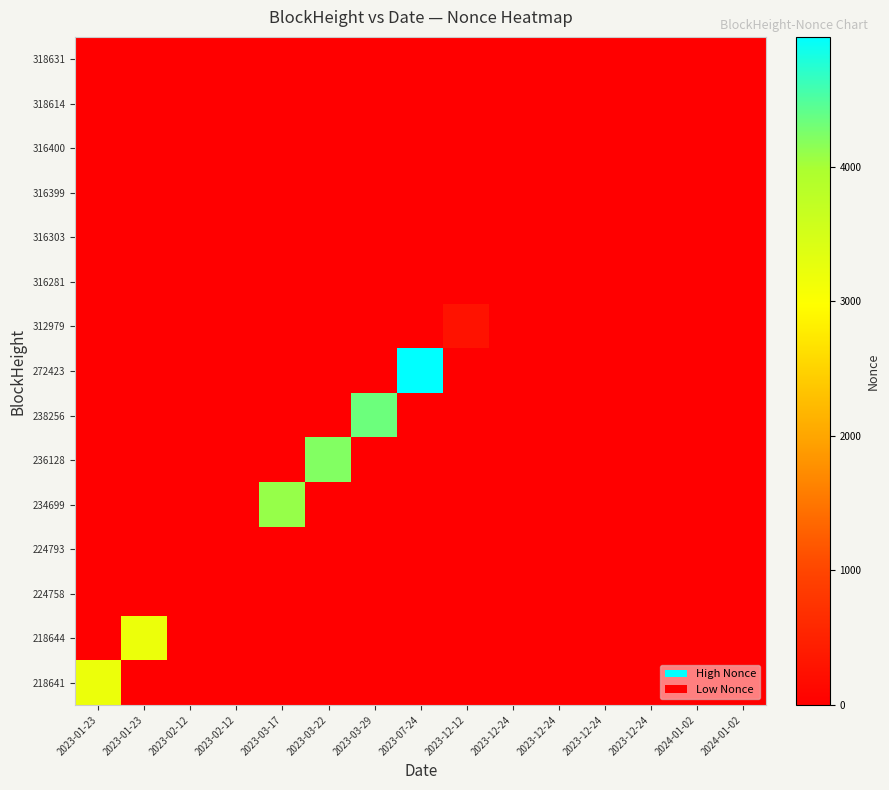

Reading left to right, what are all the values shown in this chart?

218641: 2023-01-23=3202	2023-01-23=0	2023-02-12=0	2023-02-12=0	2023-03-17=0	2023-03-22=0	2023-03-29=0	2023-07-24=0	2023-12-12=0	2023-12-24=0	2023-12-24=0	2023-12-24=0	2023-12-24=0	2024-01-02=0	2024-01-02=0
218644: 2023-01-23=0	2023-01-23=3203	2023-02-12=0	2023-02-12=0	2023-03-17=0	2023-03-22=0	2023-03-29=0	2023-07-24=0	2023-12-12=0	2023-12-24=0	2023-12-24=0	2023-12-24=0	2023-12-24=0	2024-01-02=0	2024-01-02=0
224758: 2023-01-23=0	2023-01-23=0	2023-02-12=0	2023-02-12=0	2023-03-17=0	2023-03-22=0	2023-03-29=0	2023-07-24=0	2023-12-12=0	2023-12-24=0	2023-12-24=0	2023-12-24=0	2023-12-24=0	2024-01-02=0	2024-01-02=0
224793: 2023-01-23=0	2023-01-23=0	2023-02-12=0	2023-02-12=1	2023-03-17=0	2023-03-22=0	2023-03-29=0	2023-07-24=0	2023-12-12=0	2023-12-24=0	2023-12-24=0	2023-12-24=0	2023-12-24=0	2024-01-02=0	2024-01-02=0
234699: 2023-01-23=0	2023-01-23=0	2023-02-12=0	2023-02-12=0	2023-03-17=4098	2023-03-22=0	2023-03-29=0	2023-07-24=0	2023-12-12=0	2023-12-24=0	2023-12-24=0	2023-12-24=0	2023-12-24=0	2024-01-02=0	2024-01-02=0
236128: 2023-01-23=0	2023-01-23=0	2023-02-12=0	2023-02-12=0	2023-03-17=0	2023-03-22=4211	2023-03-29=0	2023-07-24=0	2023-12-12=0	2023-12-24=0	2023-12-24=0	2023-12-24=0	2023-12-24=0	2024-01-02=0	2024-01-02=0
238256: 2023-01-23=0	2023-01-23=0	2023-02-12=0	2023-02-12=0	2023-03-17=0	2023-03-22=0	2023-03-29=4343	2023-07-24=0	2023-12-12=0	2023-12-24=0	2023-12-24=0	2023-12-24=0	2023-12-24=0	2024-01-02=0	2024-01-02=0
272423: 2023-01-23=0	2023-01-23=0	2023-02-12=0	2023-02-12=0	2023-03-17=0	2023-03-22=0	2023-03-29=0	2023-07-24=4964	2023-12-12=0	2023-12-24=0	2023-12-24=0	2023-12-24=0	2023-12-24=0	2024-01-02=0	2024-01-02=0
312979: 2023-01-23=0	2023-01-23=0	2023-02-12=0	2023-02-12=0	2023-03-17=0	2023-03-22=0	2023-03-29=0	2023-07-24=0	2023-12-12=264	2023-12-24=0	2023-12-24=0	2023-12-24=0	2023-12-24=0	2024-01-02=0	2024-01-02=0
316281: 2023-01-23=0	2023-01-23=0	2023-02-12=0	2023-02-12=0	2023-03-17=0	2023-03-22=0	2023-03-29=0	2023-07-24=0	2023-12-12=0	2023-12-24=2	2023-12-24=0	2023-12-24=0	2023-12-24=0	2024-01-02=0	2024-01-02=0
316303: 2023-01-23=0	2023-01-23=0	2023-02-12=0	2023-02-12=0	2023-03-17=0	2023-03-22=0	2023-03-29=0	2023-07-24=0	2023-12-12=0	2023-12-24=0	2023-12-24=3	2023-12-24=0	2023-12-24=0	2024-01-02=0	2024-01-02=0
316399: 2023-01-23=0	2023-01-23=0	2023-02-12=0	2023-02-12=0	2023-03-17=0	2023-03-22=0	2023-03-29=0	2023-07-24=0	2023-12-12=0	2023-12-24=0	2023-12-24=0	2023-12-24=4	2023-12-24=0	2024-01-02=0	2024-01-02=0
316400: 2023-01-23=0	2023-01-23=0	2023-02-12=0	2023-02-12=0	2023-03-17=0	2023-03-22=0	2023-03-29=0	2023-07-24=0	2023-12-12=0	2023-12-24=0	2023-12-24=0	2023-12-24=0	2023-12-24=5	2024-01-02=0	2024-01-02=0
318614: 2023-01-23=0	2023-01-23=0	2023-02-12=0	2023-02-12=0	2023-03-17=0	2023-03-22=0	2023-03-29=0	2023-07-24=0	2023-12-12=0	2023-12-24=0	2023-12-24=0	2023-12-24=0	2023-12-24=0	2024-01-02=6	2024-01-02=0
318631: 2023-01-23=0	2023-01-23=0	2023-02-12=0	2023-02-12=0	2023-03-17=0	2023-03-22=0	2023-03-29=0	2023-07-24=0	2023-12-12=0	2023-12-24=0	2023-12-24=0	2023-12-24=0	2023-12-24=0	2024-01-02=0	2024-01-02=7